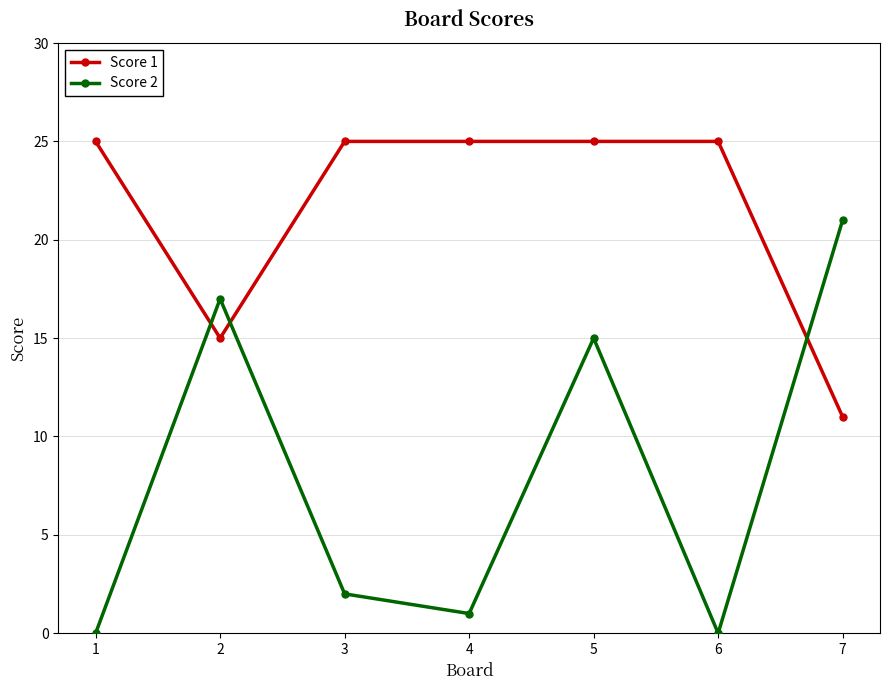

Is it true that Score 1 equals 22 at 2?

False